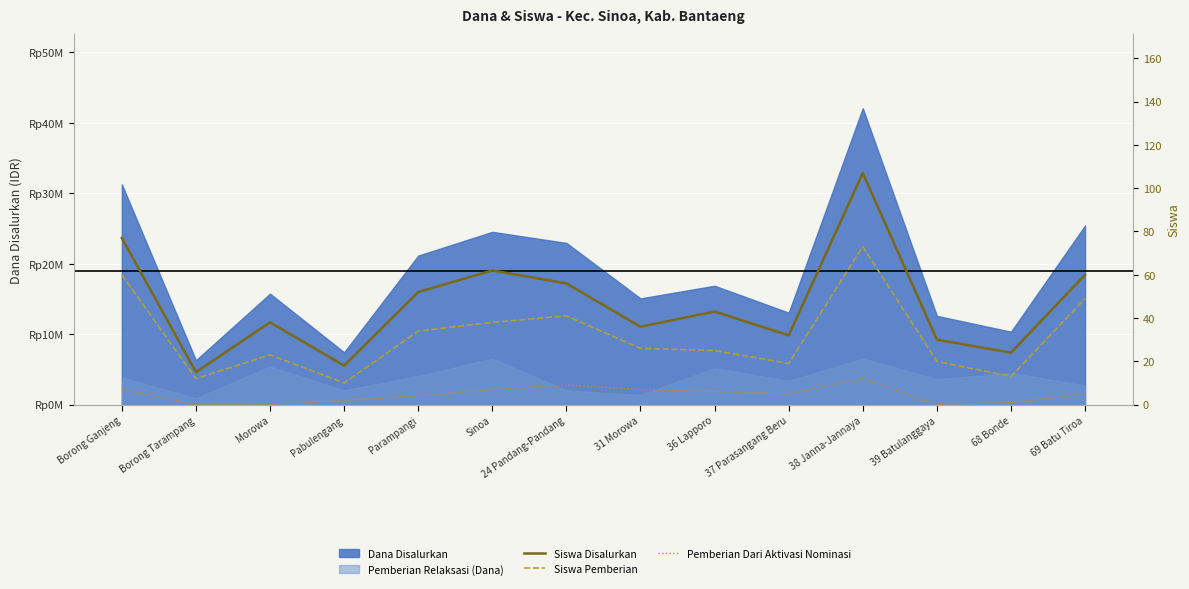

True or false: Pemberian Dari Aktivasi Nominasi and Siswa Disalurkan cross at least once.

False